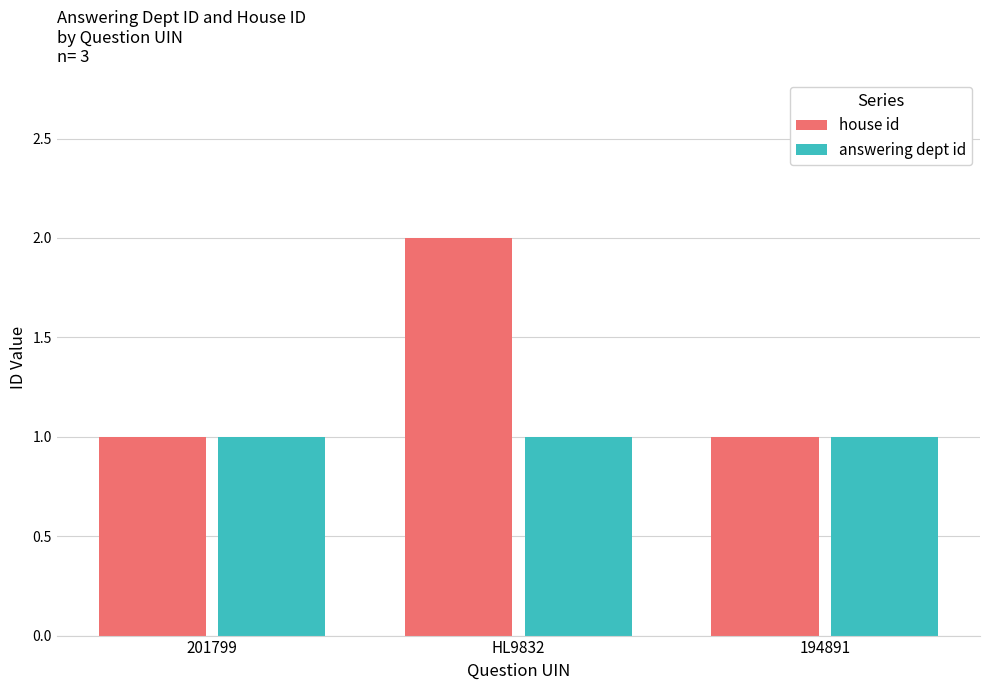

What is the sum of all answering dept id values?

3